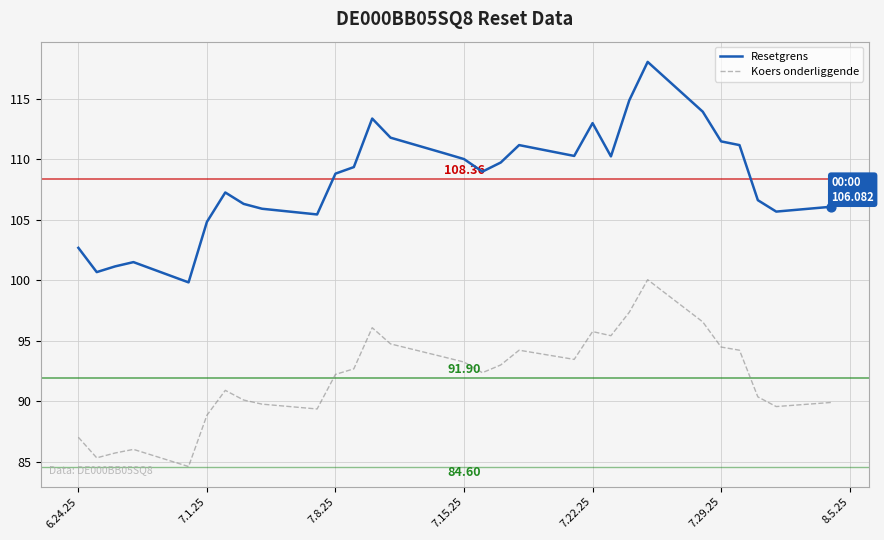

Which series has the largest total across all categories?

Resetgrens